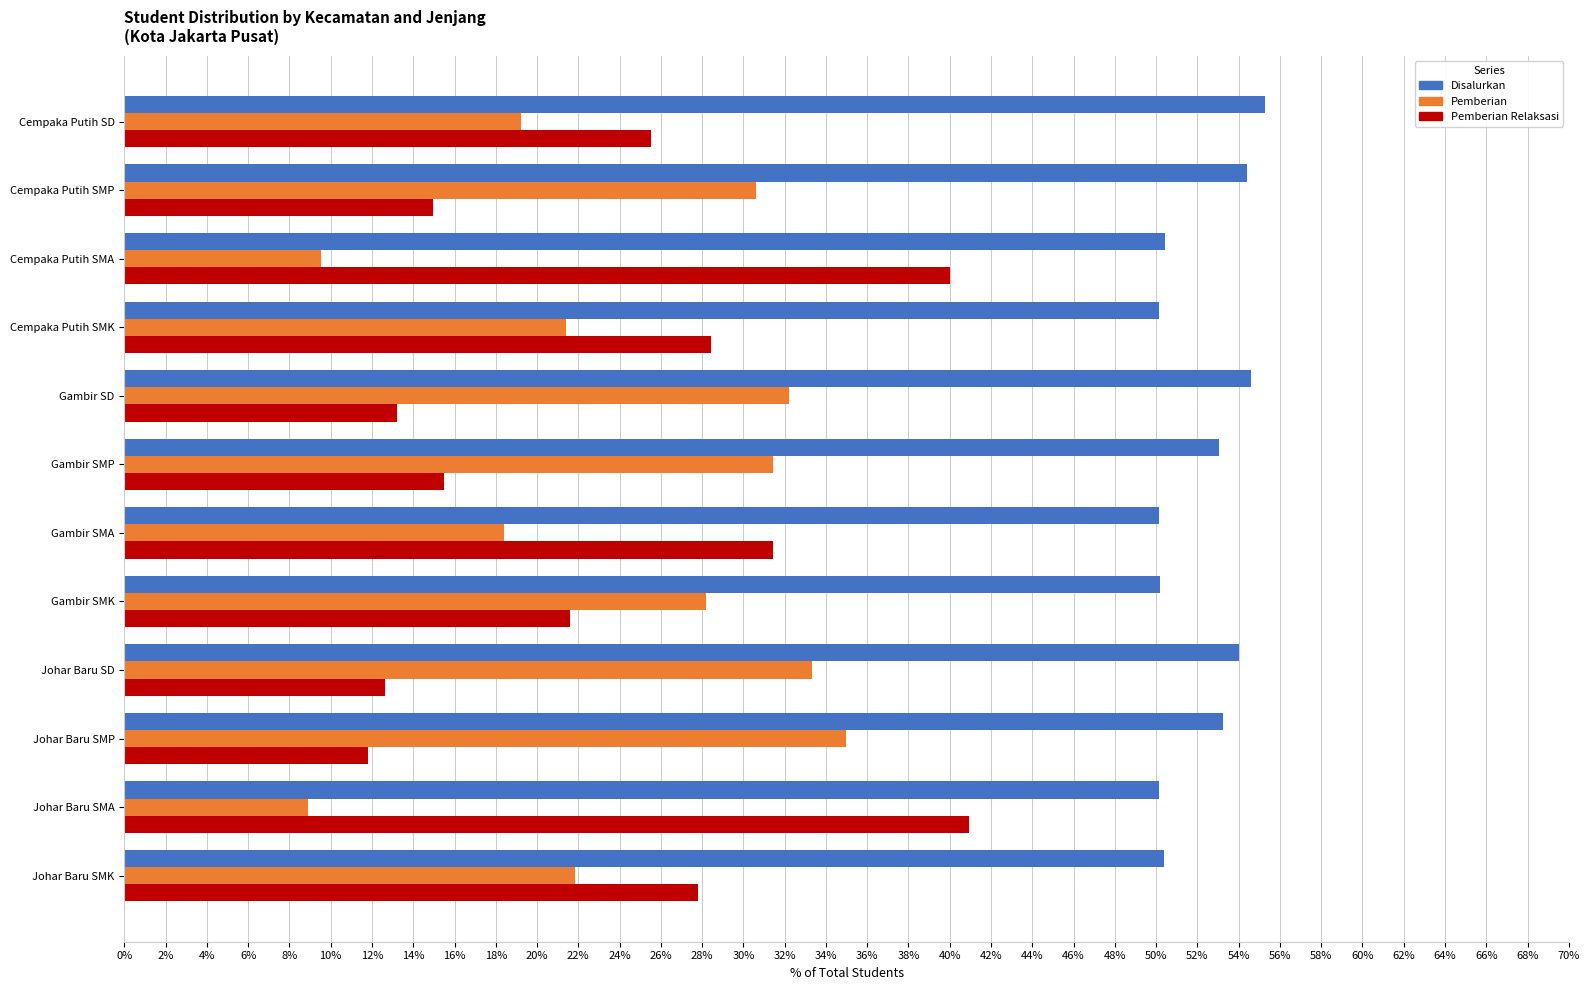

Which category has the highest value in the Pemberian series?

Johar Baru SMP